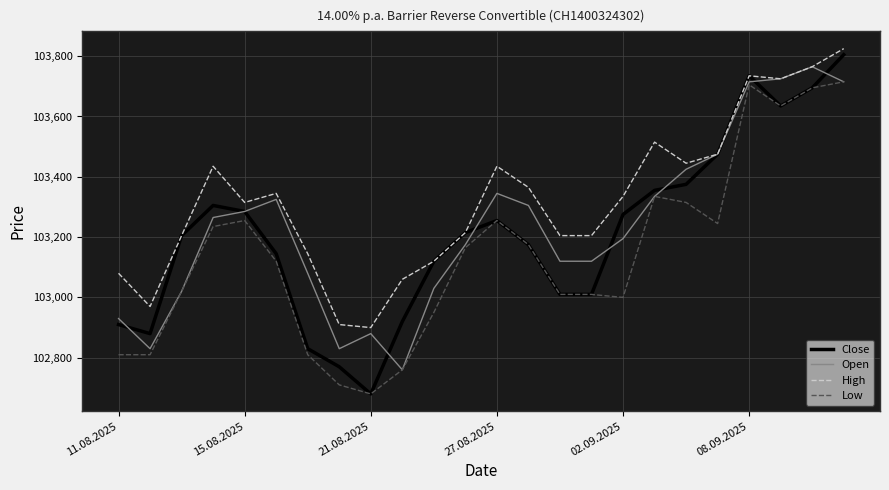

At how many categories does at least one series exceed 103037?

21